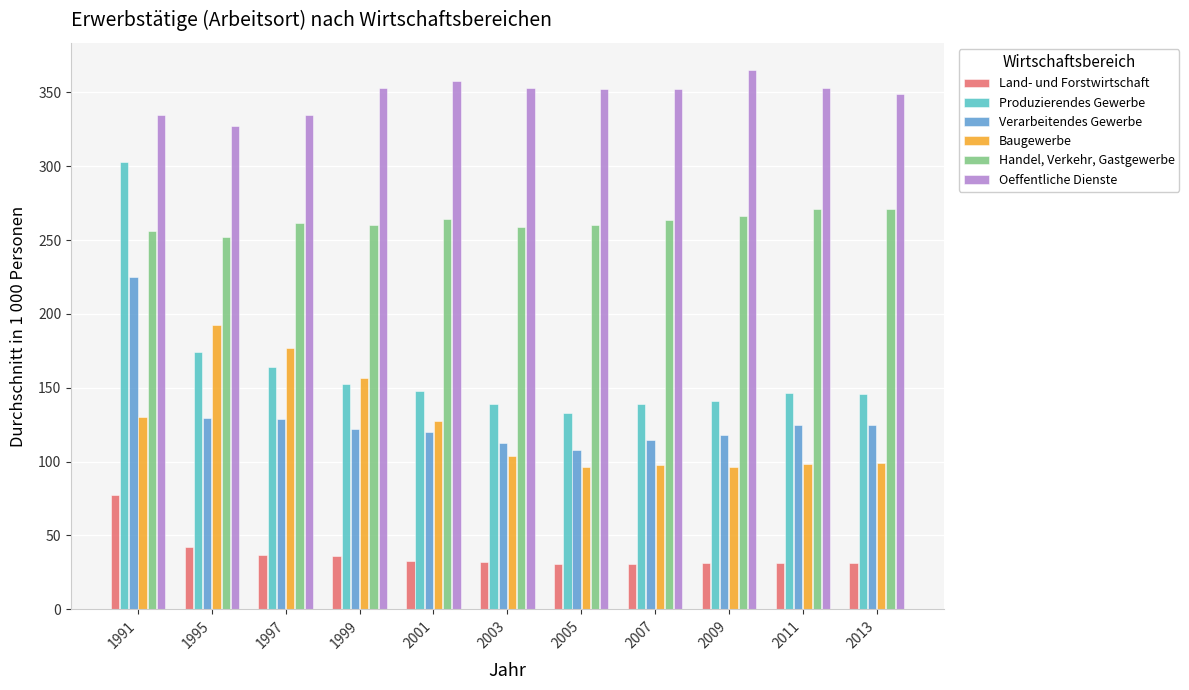

Is it true that Land- und Forstwirtschaft equals 31.2 at 2009?

True